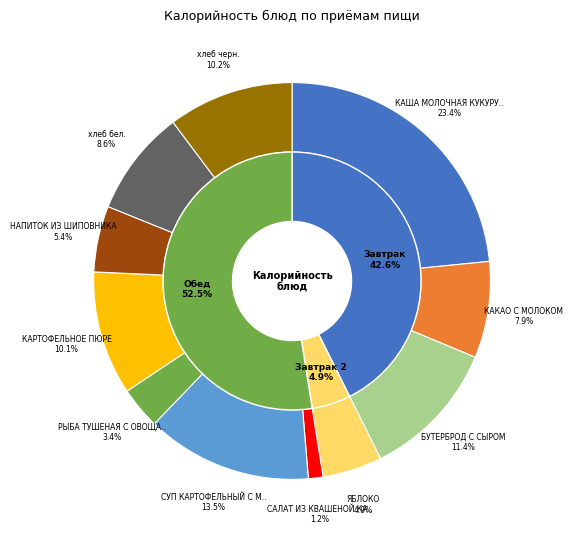

Rank the categories by value from lowest to highest.

САЛАТ ИЗ КВАШЕНОЙ КАПУСТЫ, РЫБА ТУШЕНАЯ С ОВОЩАМИ, ЯБЛОКО, НАПИТОК ИЗ ШИПОВНИКА, КАКАО С МОЛОКОМ, хлеб бел., КАРТОФЕЛЬНОЕ ПЮРЕ, хлеб черн., БУТЕРБРОД С СЫРОМ, СУП КАРТОФЕЛЬНЫЙ С МАКАРОННЫМИ ИЗДЕЛИЯМИ, КАША МОЛОЧНАЯ КУКУРУЗНАЯ